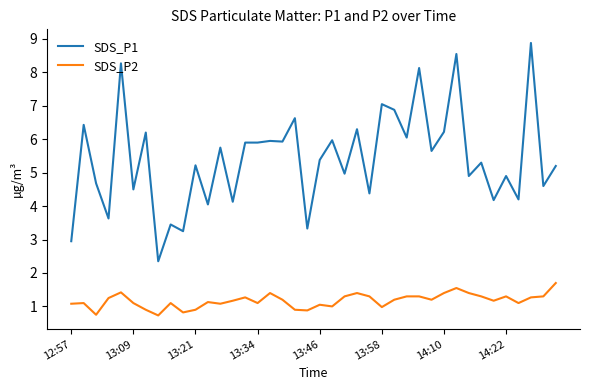

True or false: SDS_P1 and SDS_P2 cross at least once.

False